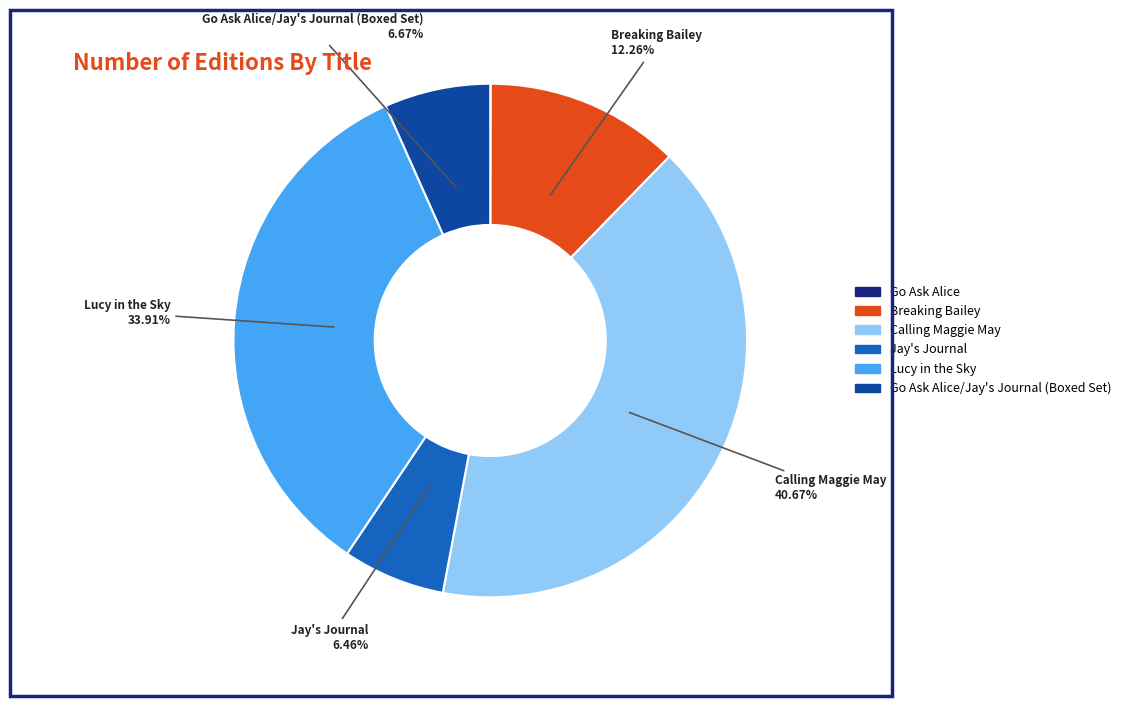

Is there any slice that represents more than half of the pie?

No